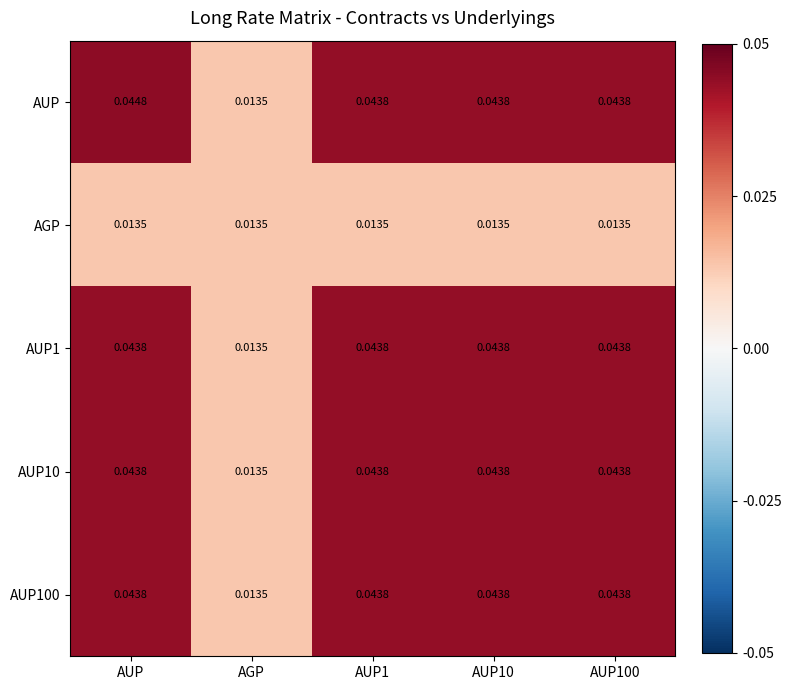

Which series has the largest total across all categories?

AUP